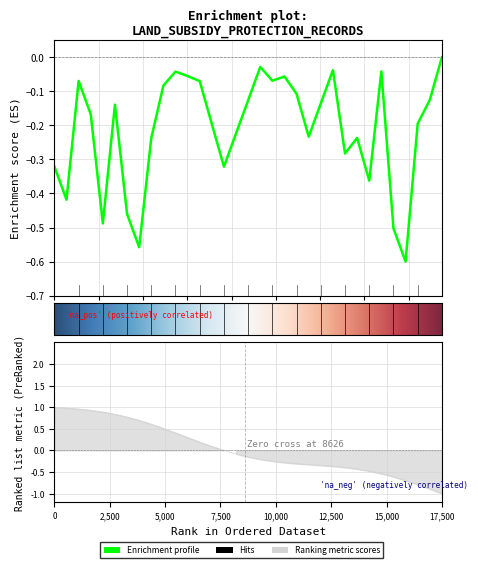

What is the maximum value shown in the chart?

1.0